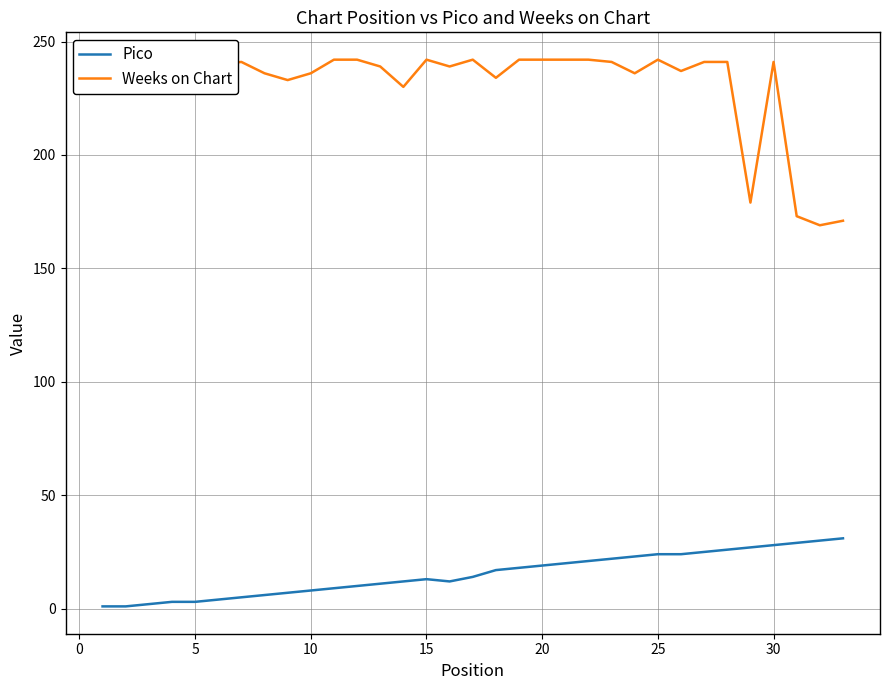

True or false: Pico and Weeks on Chart intersect in this chart.

False